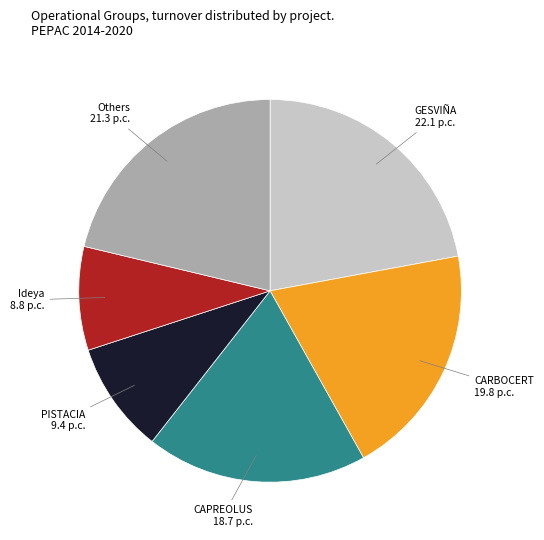

Rank the categories by value from lowest to highest.

Ideya, PISTACIA, CAPREOLUS, CARBOCERT, Others, GESVIÑA